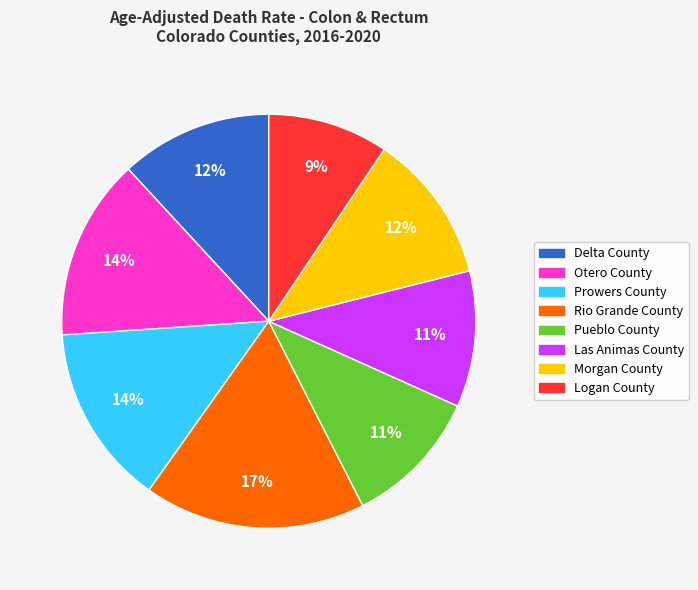

Which slice is the smallest?

Logan County